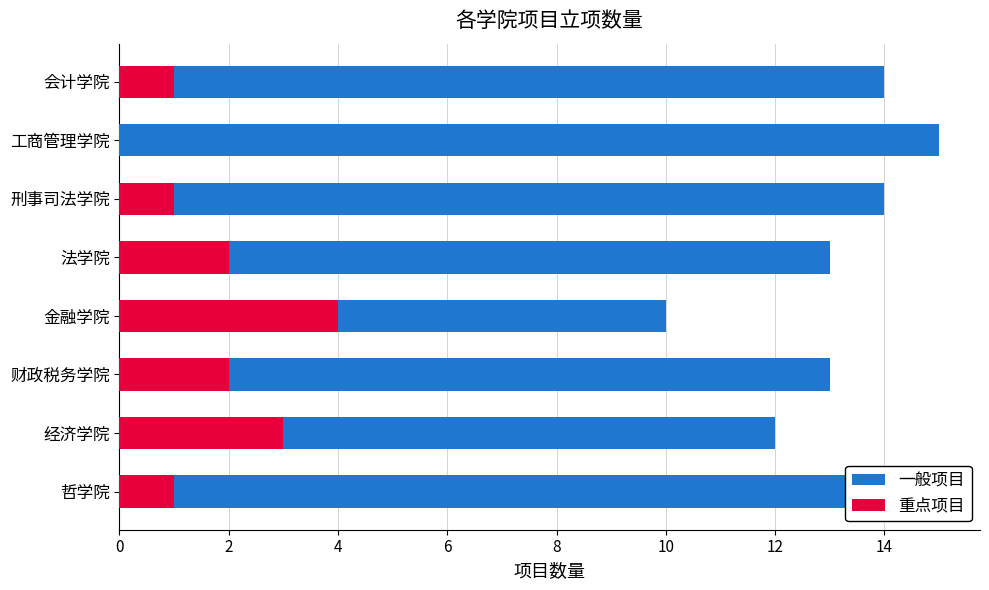

What is the maximum value shown in the chart?

15